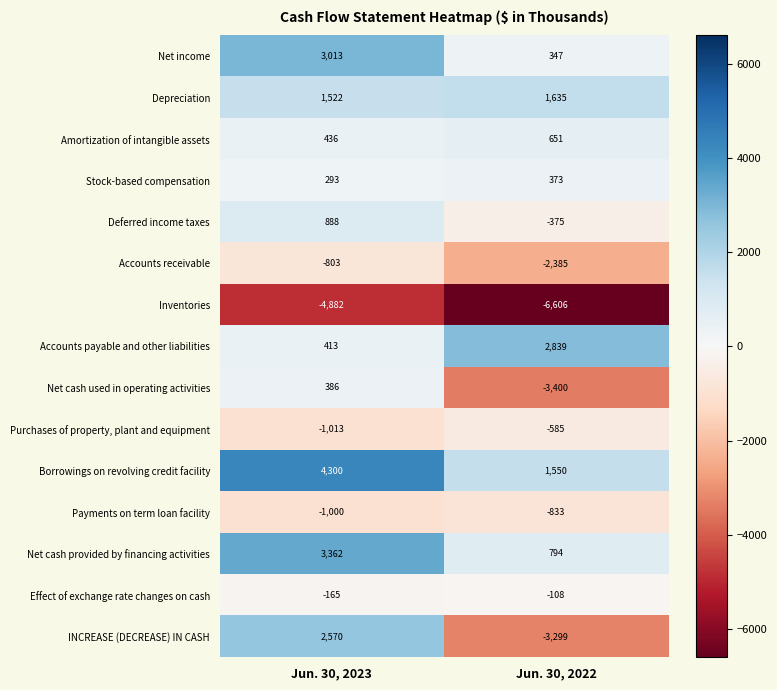

What is the sum of all Amortization of intangible assets values?

1087